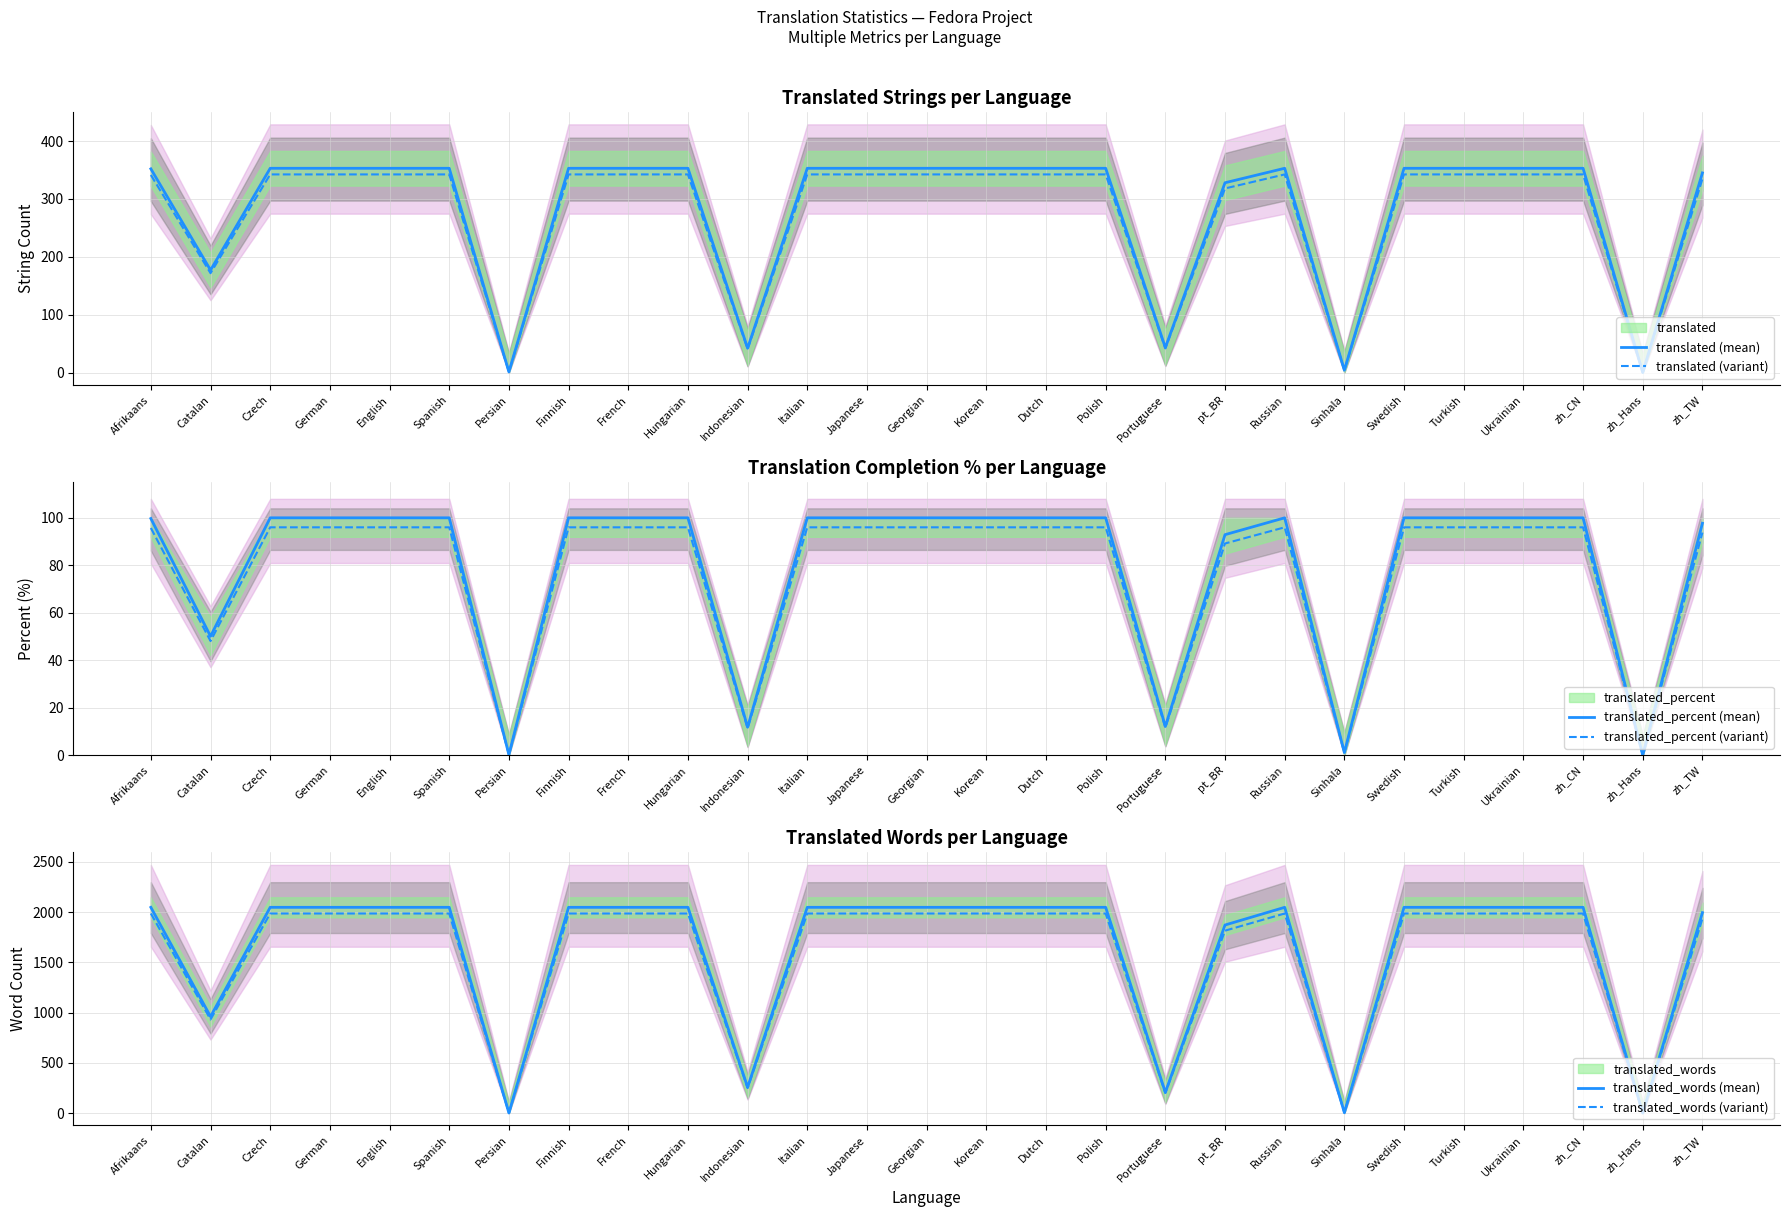

Which category has the highest value across all series?

Afrikaans